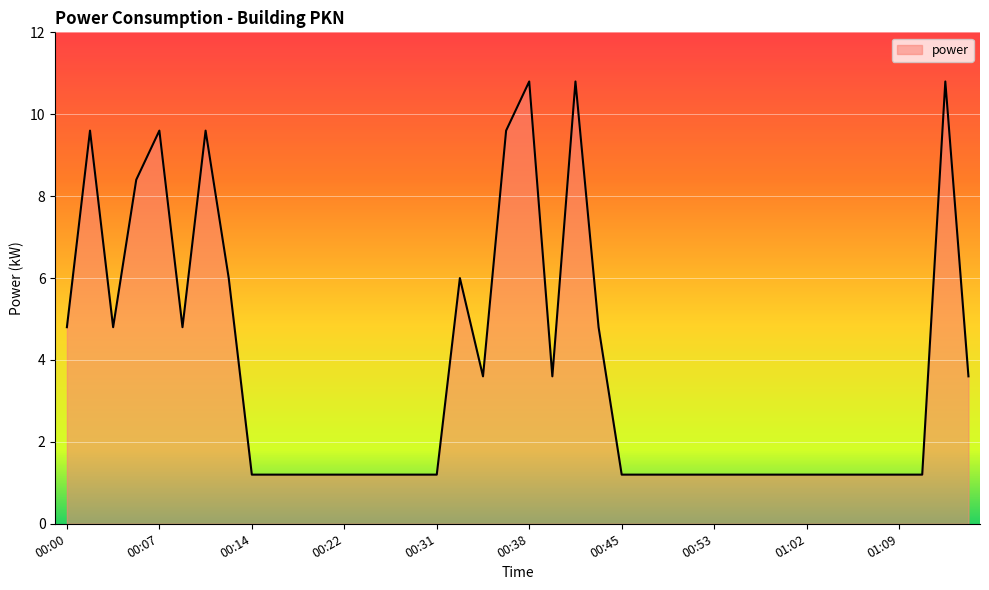

What is the average value?

3.7